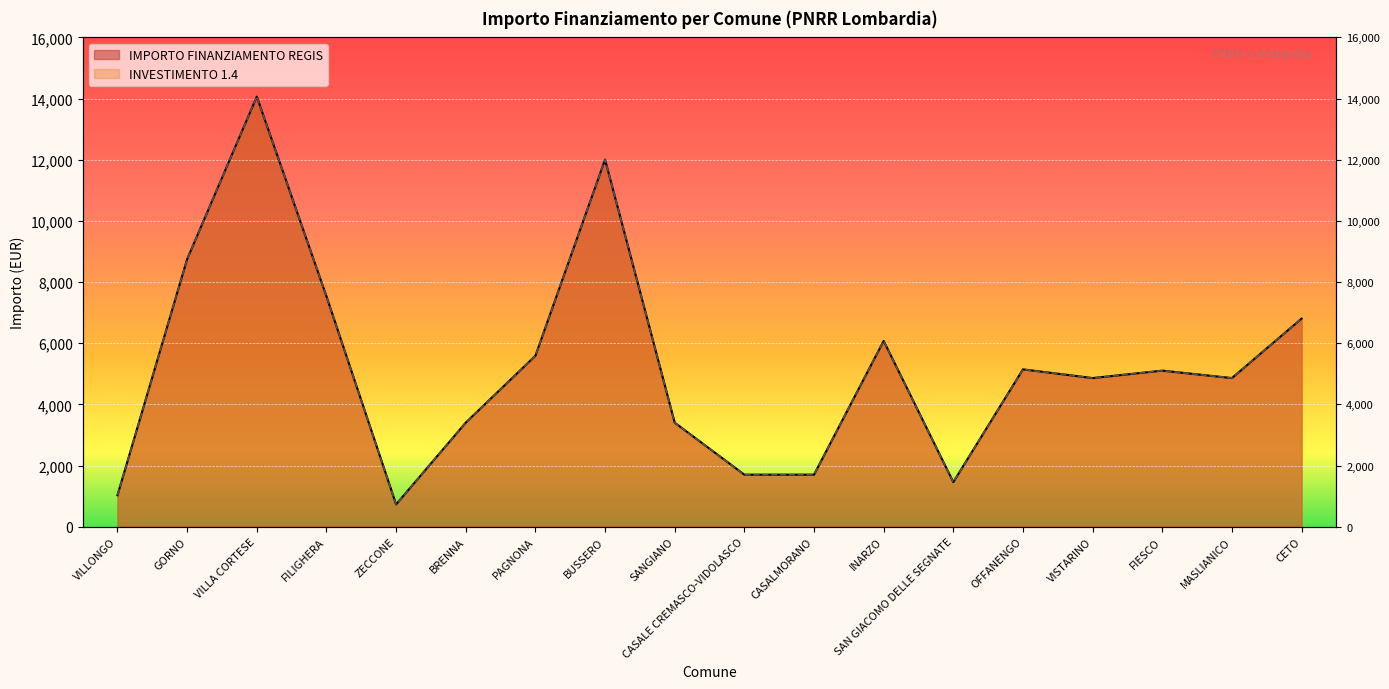

What is the label of the 8th point from the left?

BUSSERO